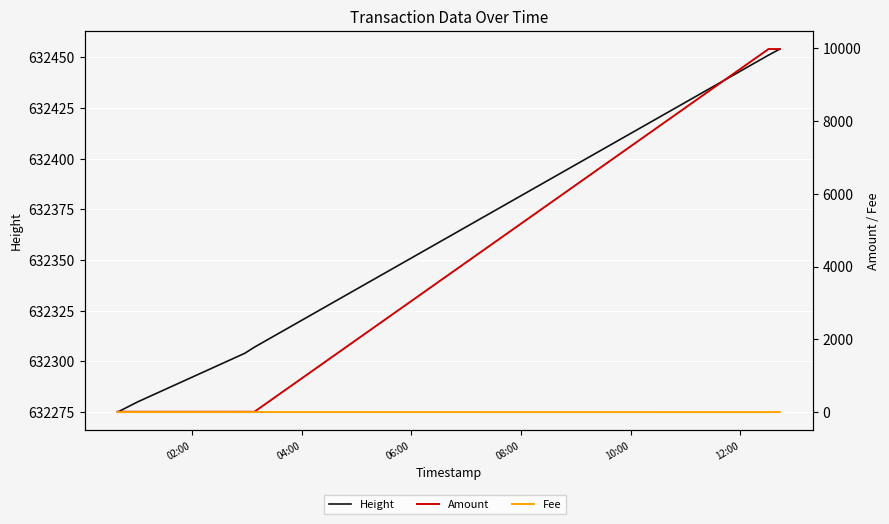

At how many categories does at least one series exceed 554607?

6